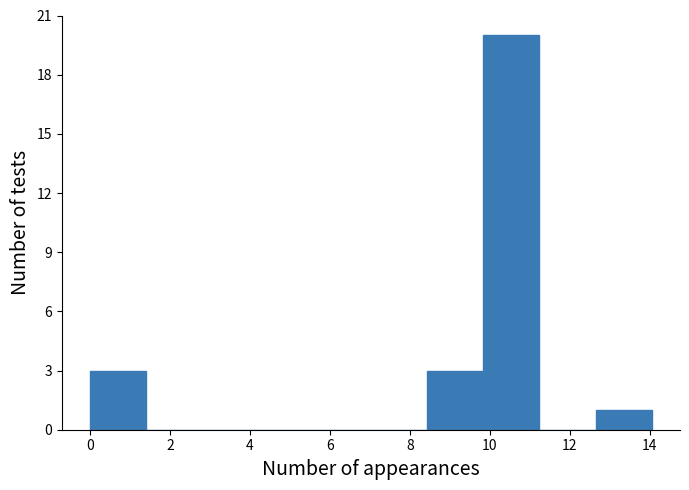

Reading left to right, transcribe this chart: for each bar, give the range it covers on the x-axis and its height. Neither the bar edges nor the heights are printed on the chart, so give them approximately, as read against the axes.

0.0 to 1.4: 3
1.4 to 2.8: 0
2.8 to 4.2: 0
4.2 to 5.6: 0
5.6 to 7.0: 0
7.0 to 8.4: 0
8.4 to 9.8: 3
9.8 to 11.2: 20
11.2 to 12.6: 0
12.6 to 14.0: 1